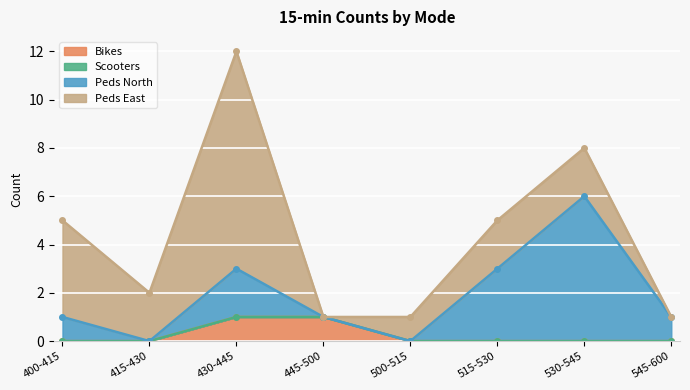

Is the value of Bikes at 530-545 greater than the value of Scooters at 430-445?

No